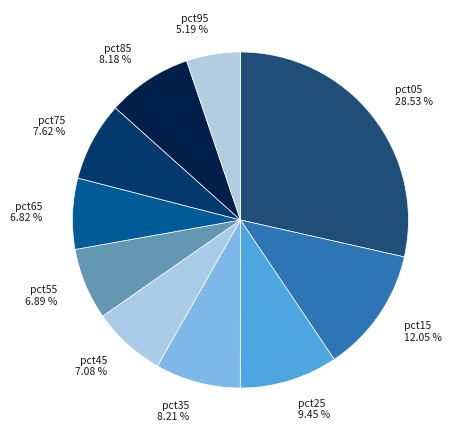

To the nearest percent, what is the difference between the pct45 and pct15 slice percentages?

5%